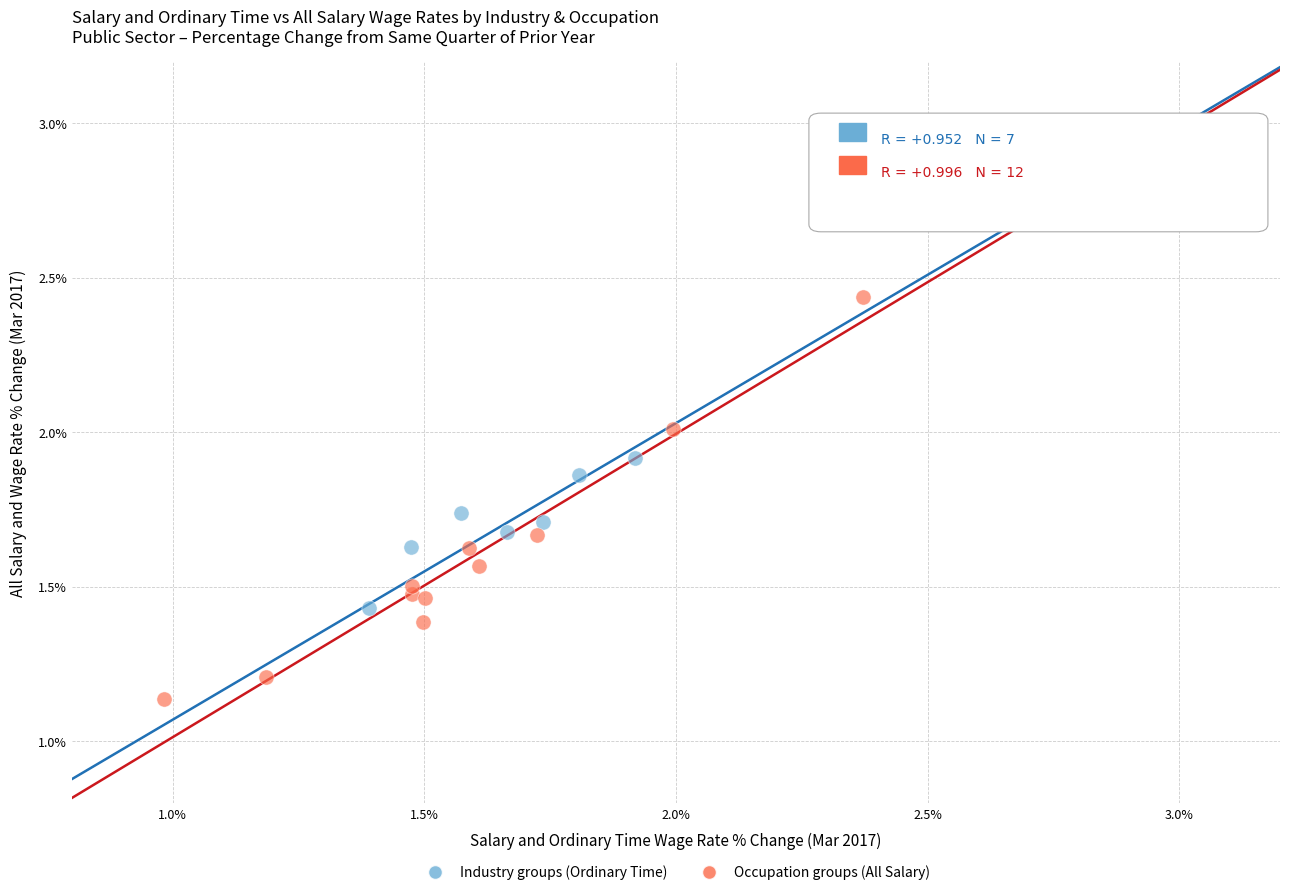

What are all the series names shown in the legend?

Industry groups (Ordinary Time), Occupation groups (All Salary)